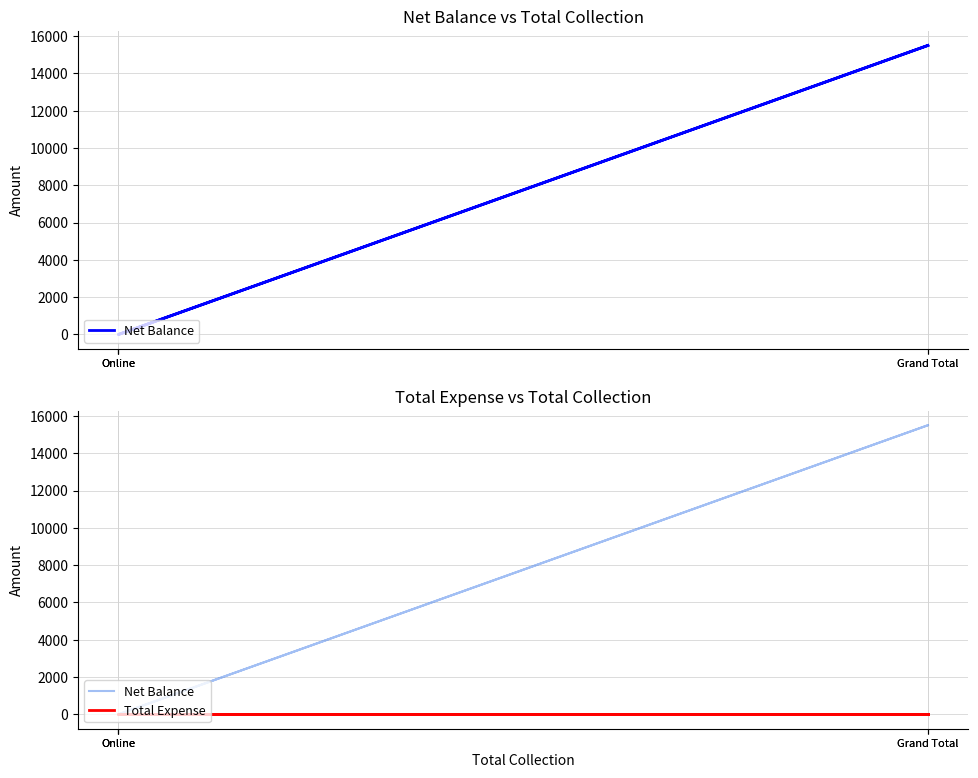

True or false: Total Expense and Net Balance cross at least once.

False